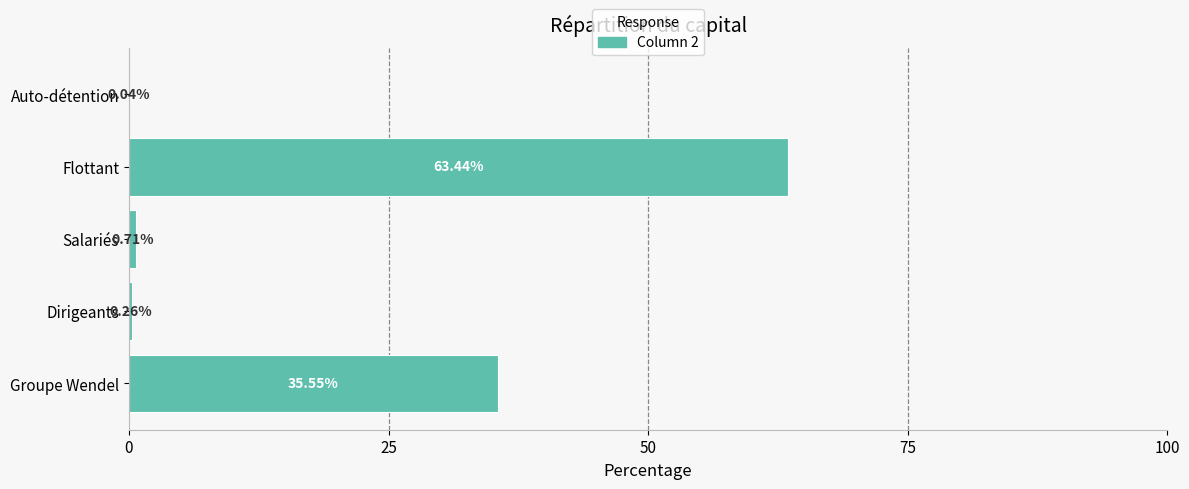

Which has a higher value, Auto-détention or Salariés?

Salariés